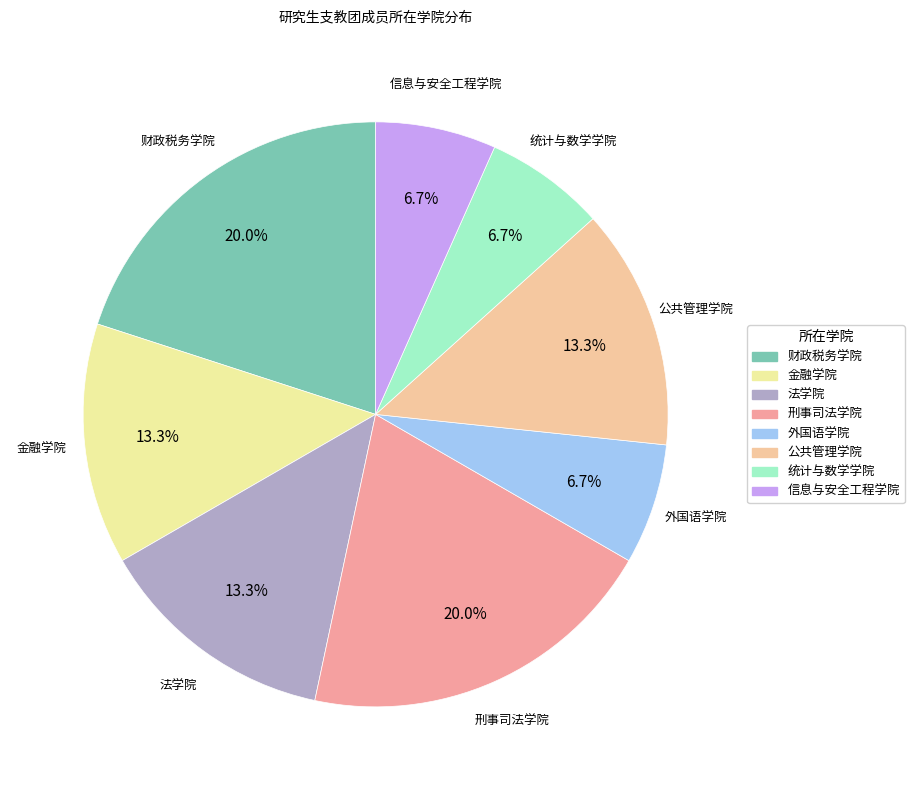

Count the number of slices in the pie.

8